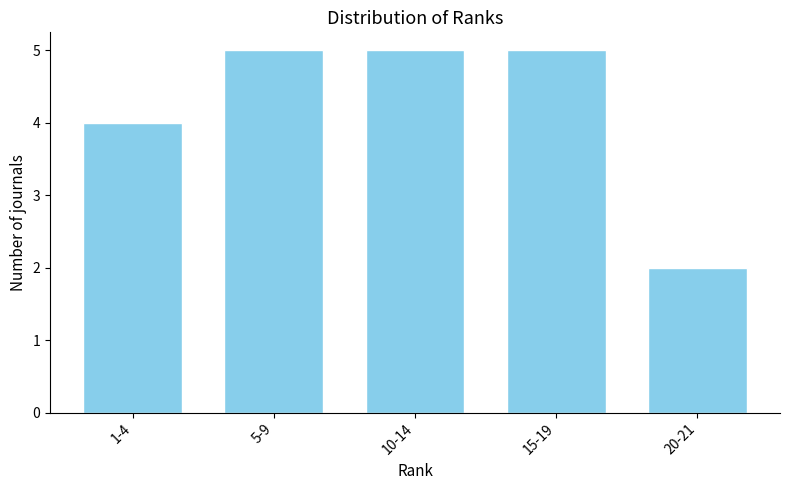

Reading left to right, what are all the values shown in this chart?

1-4=4	5-9=5	10-14=5	15-19=5	20-21=2